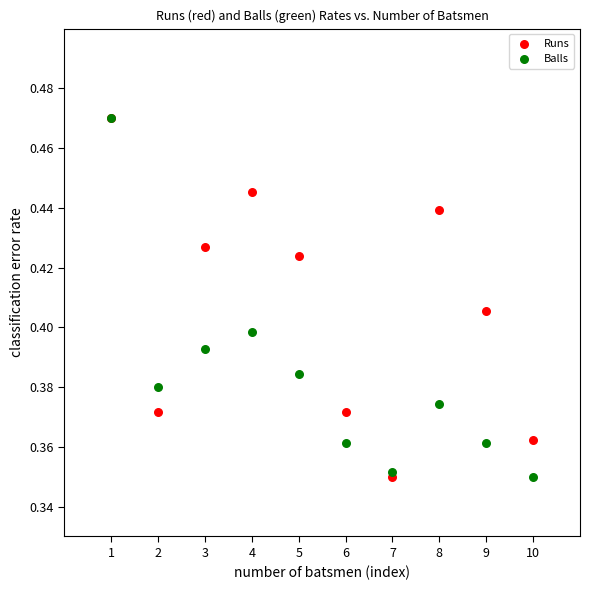

What are all the series names shown in the legend?

Runs, Balls